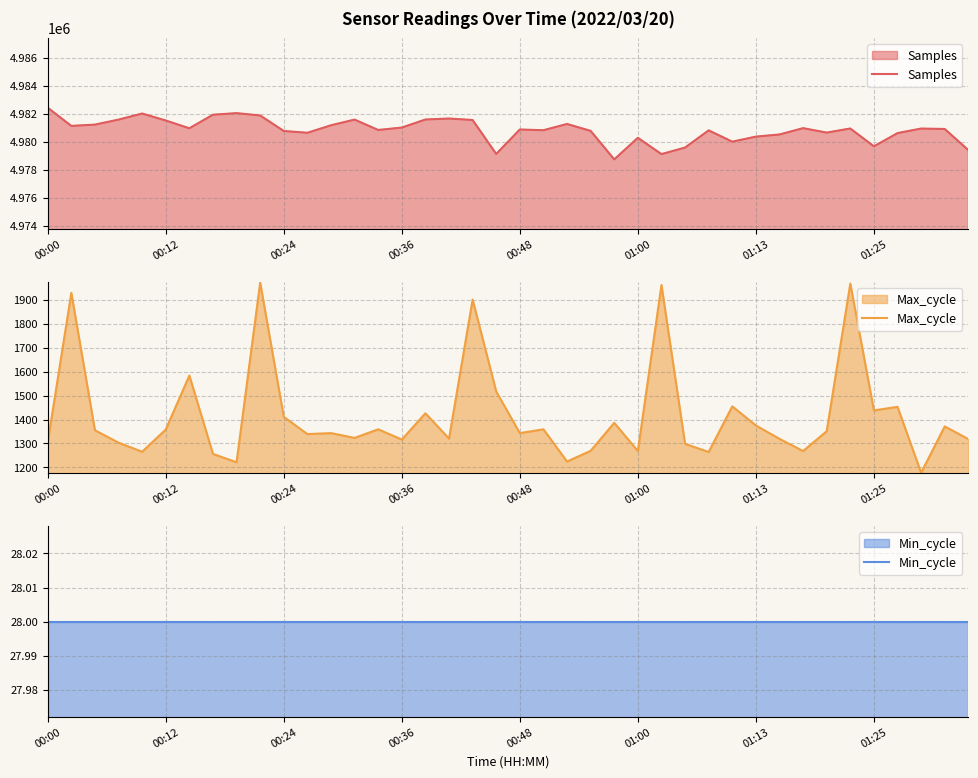

What is the value of the Max_cycle point at the 31st from the left?

1375